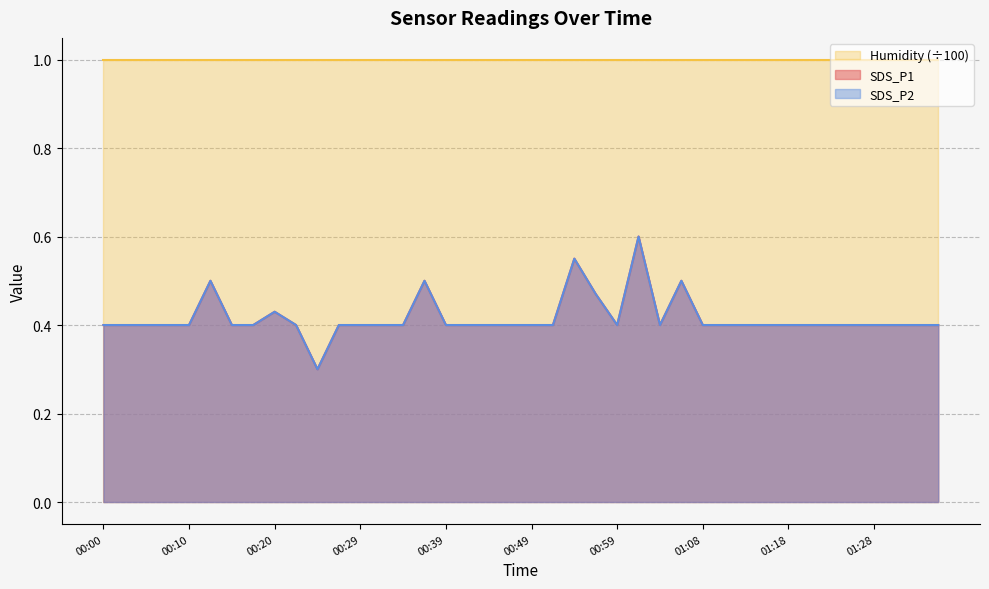

What is the value of the SDS_P1 point at the 33rd from the left?

0.4